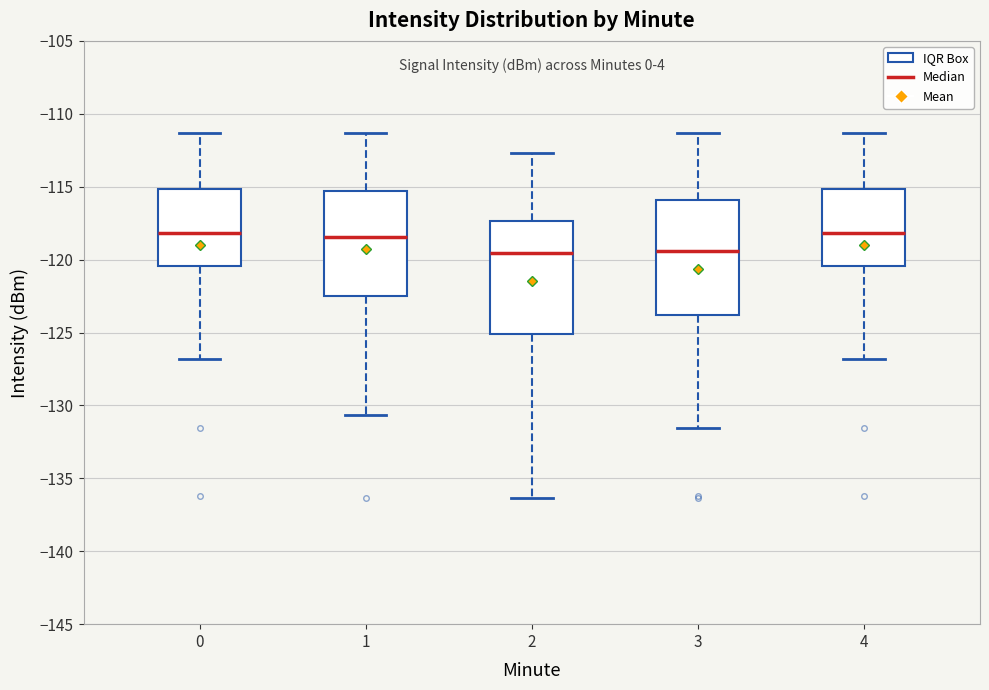

Reading left to right, read every box against the y-axis: the position of its median line, the range the box covers, and the ends of its whiskers. The values are not printed on the chart, so give them approximately, as read against the axis.

0: median -118.0, box -120.5 to -115.0, whiskers -127.0 to -111.5
1: median -118.5, box -122.5 to -115.5, whiskers -130.5 to -111.5
2: median -119.5, box -125.0 to -117.5, whiskers -136.5 to -112.5
3: median -119.5, box -124.0 to -116.0, whiskers -131.5 to -111.5
4: median -118.0, box -120.5 to -115.0, whiskers -127.0 to -111.5